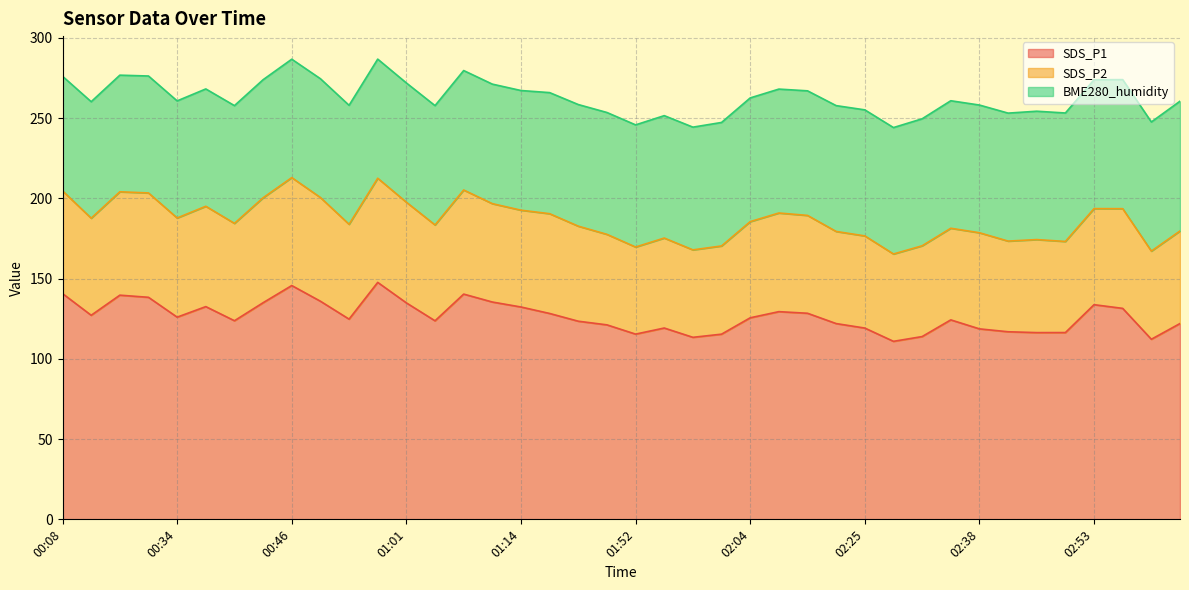

What is the difference between the BME280_humidity values at 02:25 and 01:52?

2.4